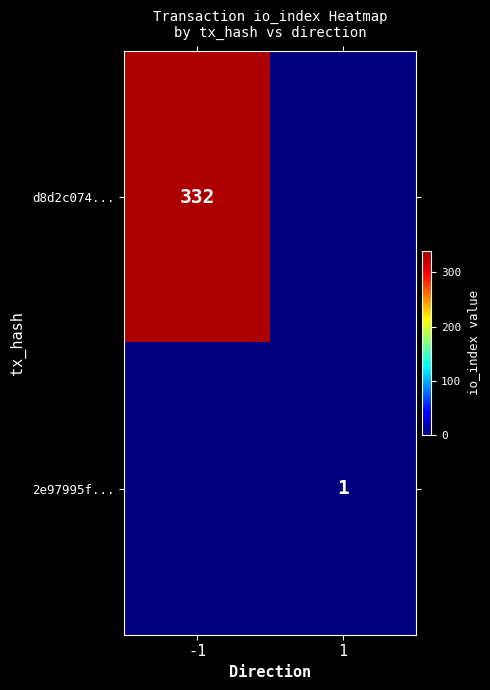

Is it true that d8d2c074... equals 449 at -1?

False